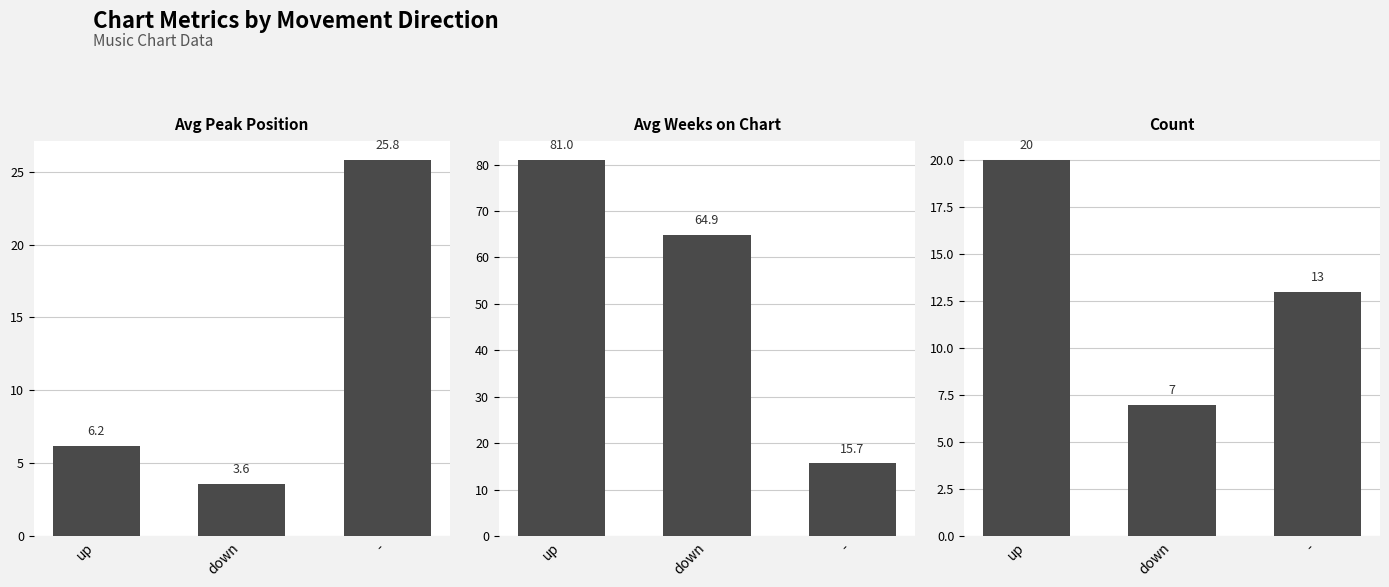

What is the average value of the Avg Weeks on Chart series?

53.9